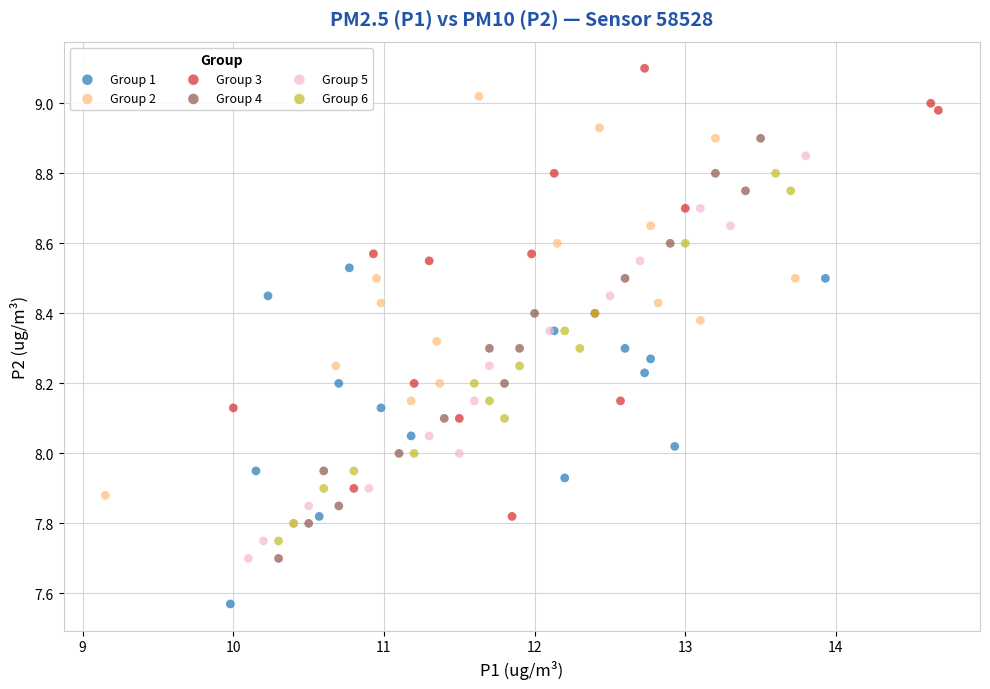

Which series reaches the minimum Y coordinate?

Group 1